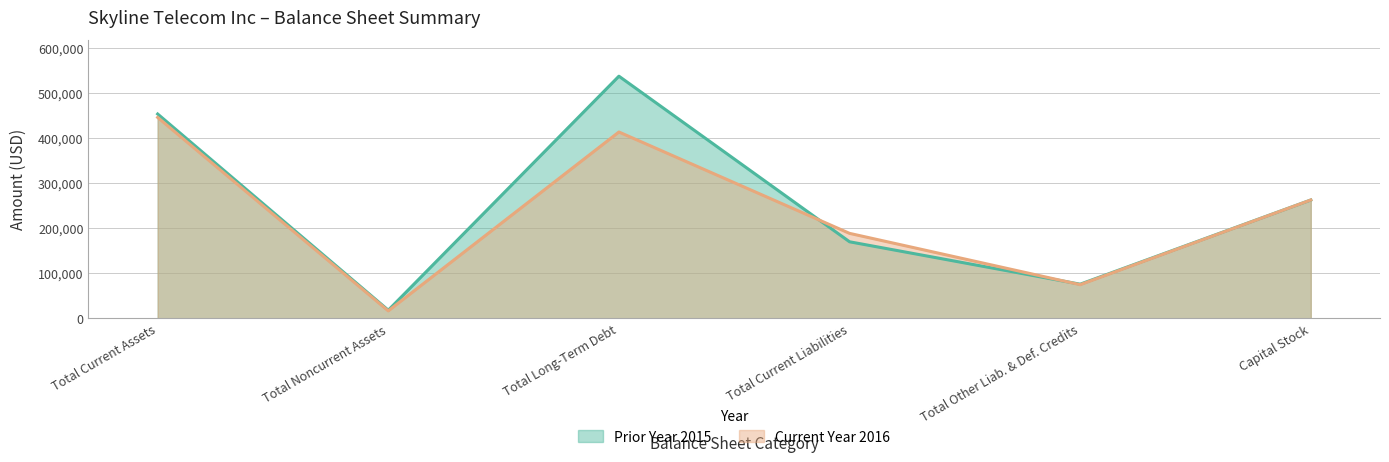

What is the difference between the Current Year 2016 values at Total Other Liab. & Def. Credits and Capital Stock?

187812